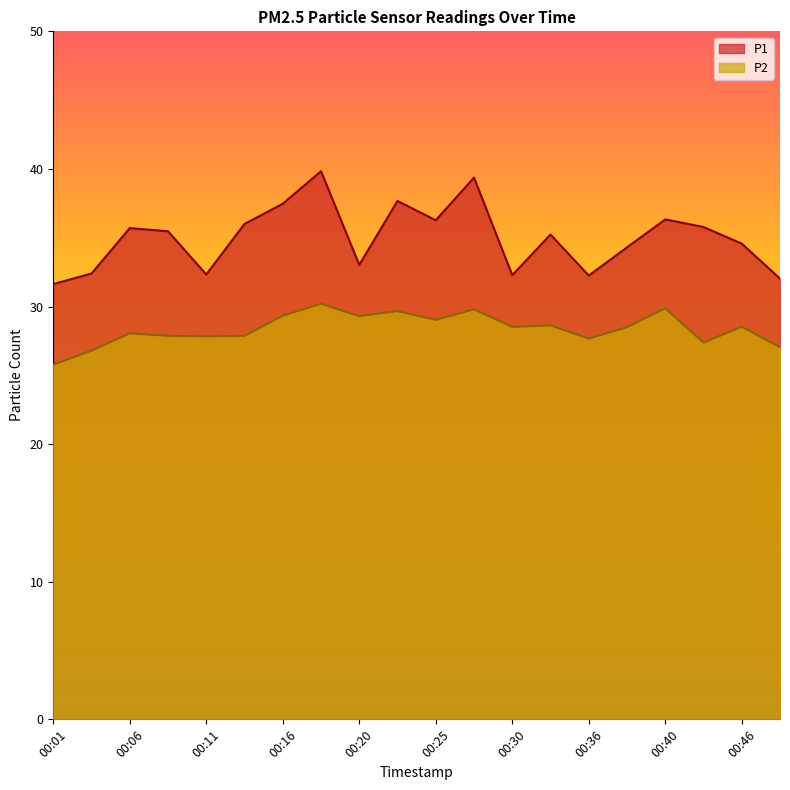

How many values in the P2 series exceed 28?

12